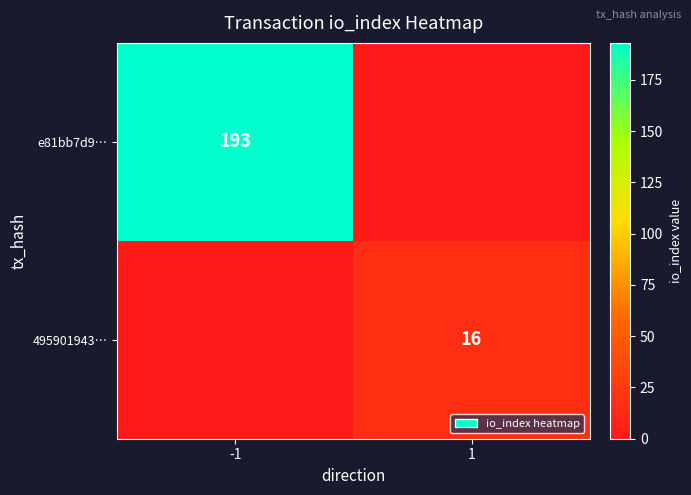

The 495901943… series shows 16 at 1. True or false?

True